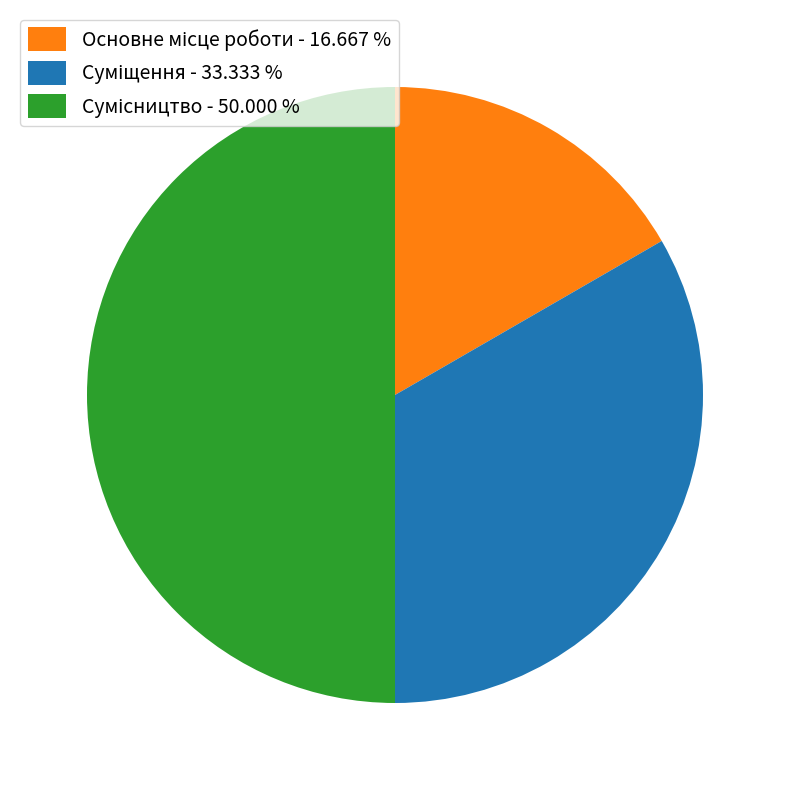

What is the smallest slice in the pie chart?

Основне місце роботи